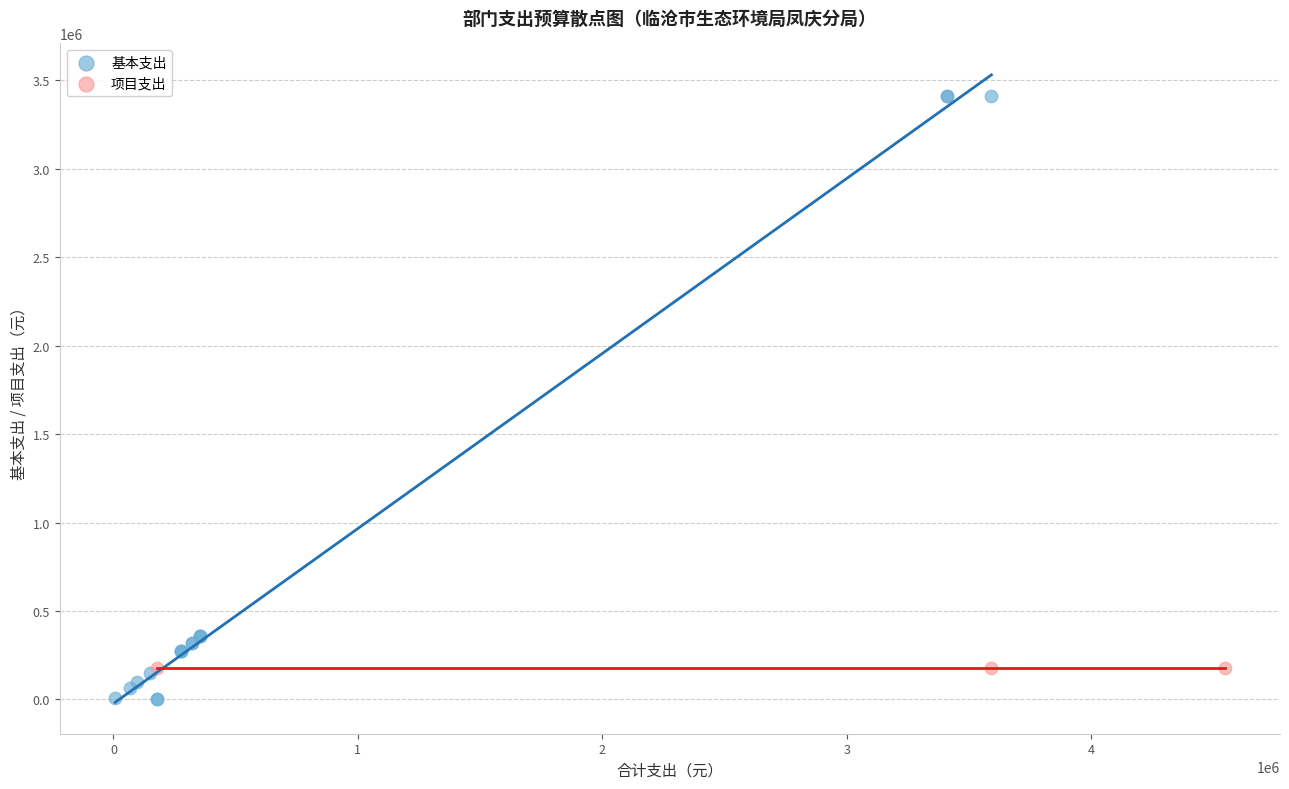

Which series reaches the maximum Y coordinate?

基本支出